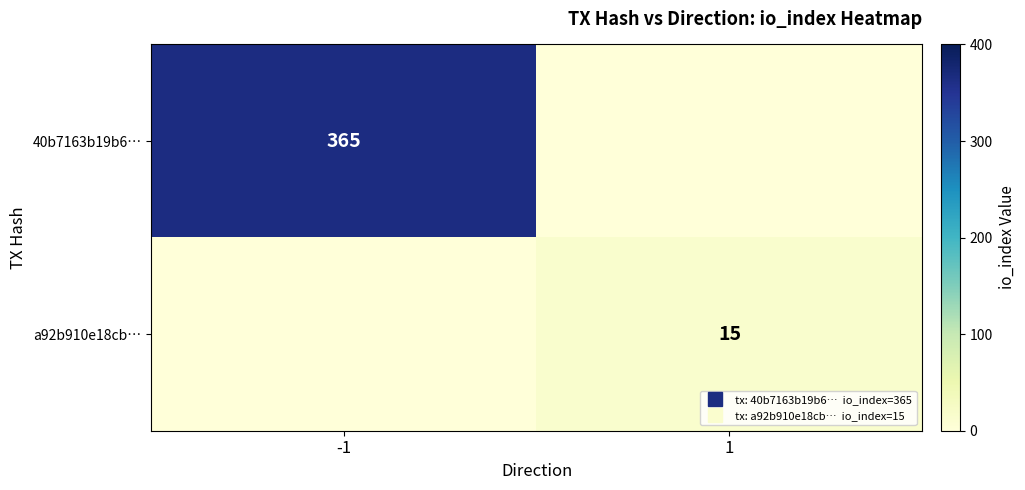

How many data points does each series have?

2